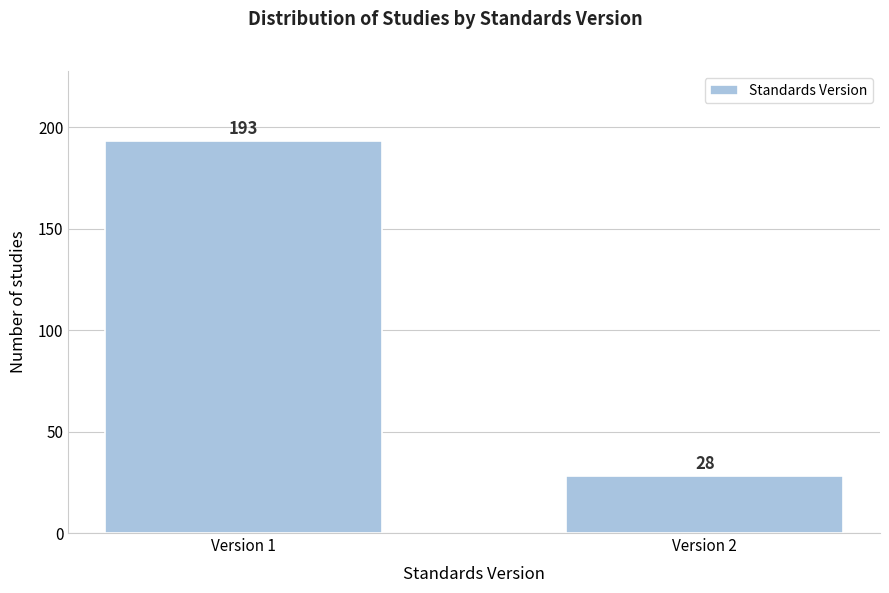

Reading right to left, transcribe all the data shown in this chart.

Version 2=28	Version 1=193